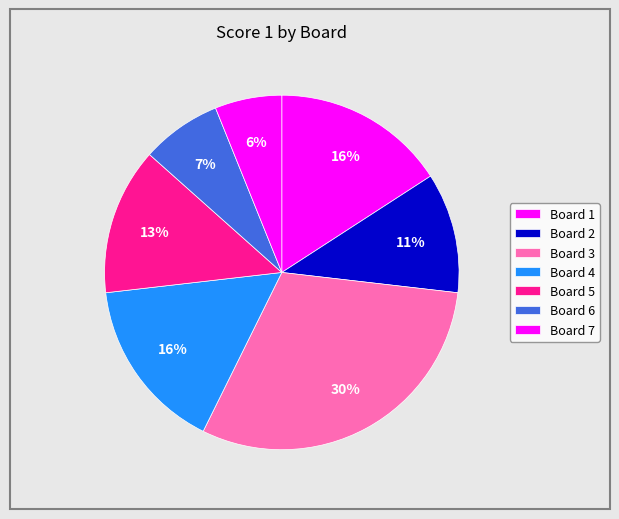

Count the number of slices in the pie.

7